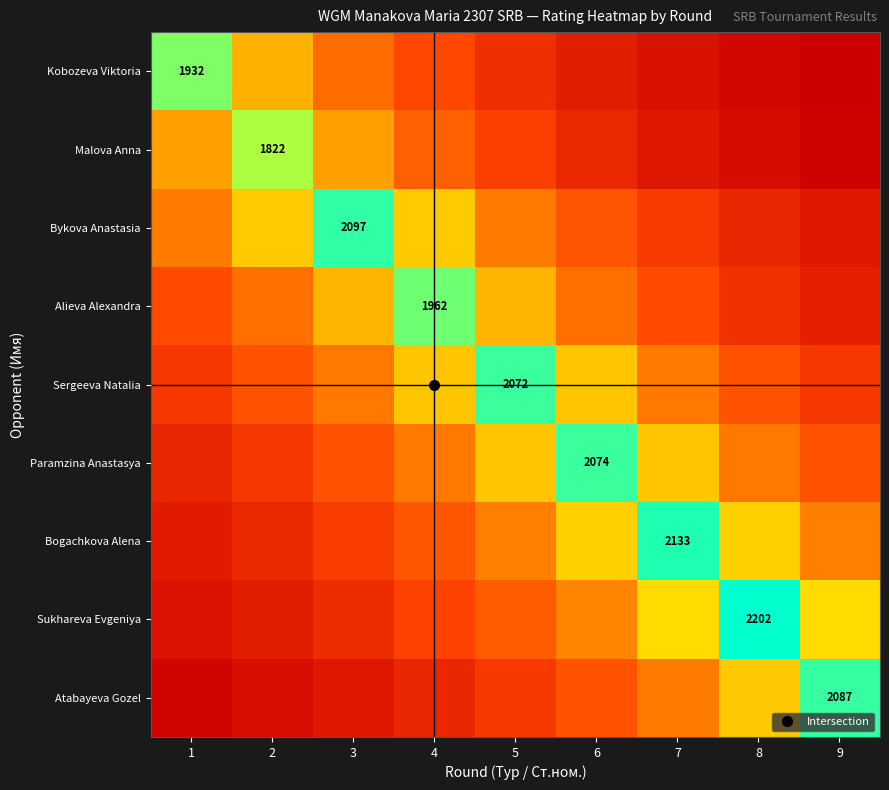

Is it true that Malova Anna equals 911.0 at 4?

True